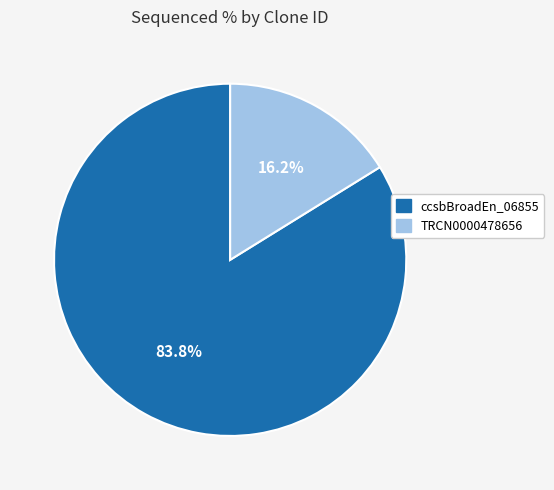

Is there any slice that represents more than half of the pie?

Yes